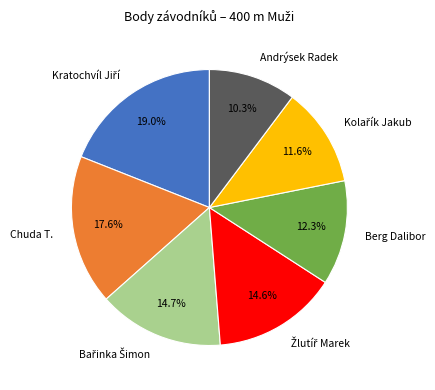

Is there any slice that represents more than half of the pie?

No